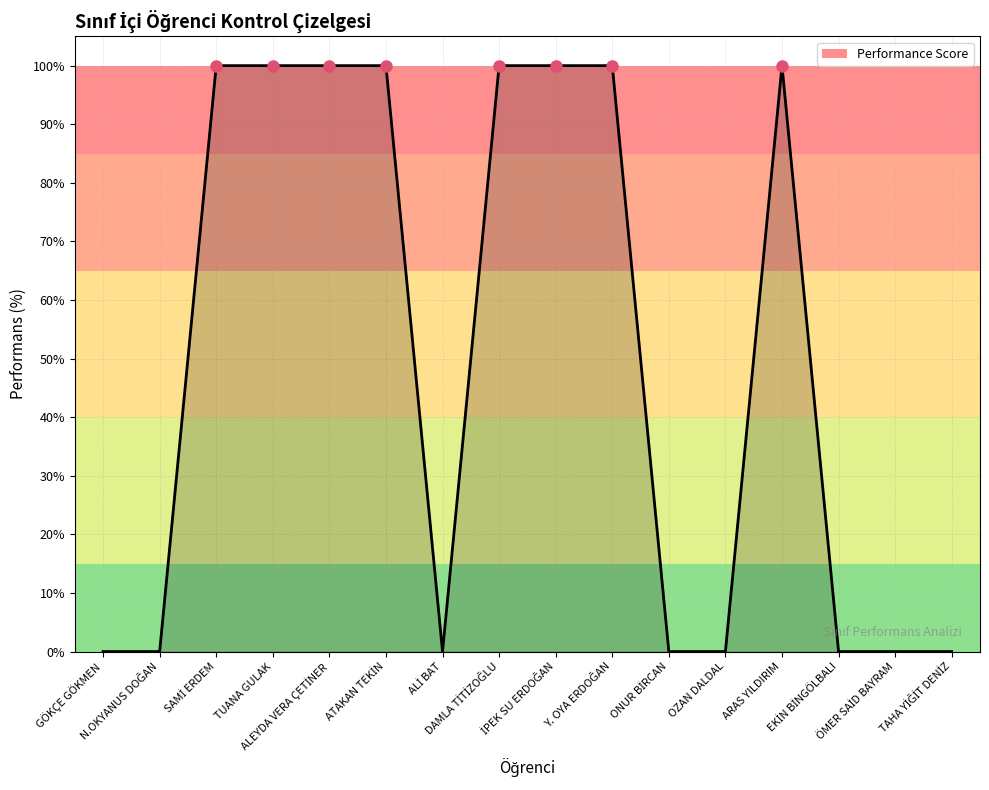

What is the maximum value shown in the chart?

100